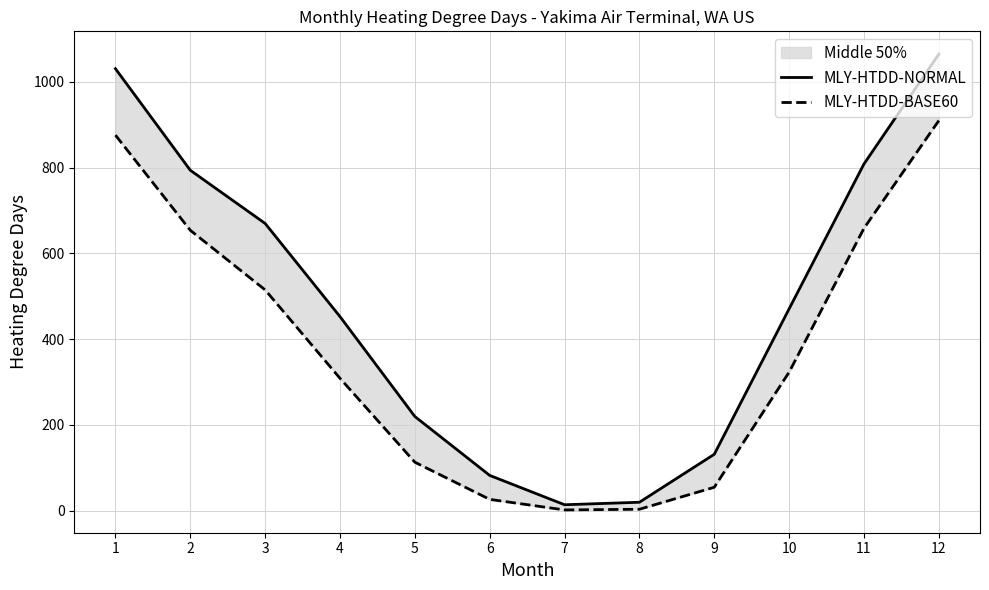

True or false: MLY-HTDD-NORMAL and MLY-HTDD-BASE60 intersect in this chart.

False